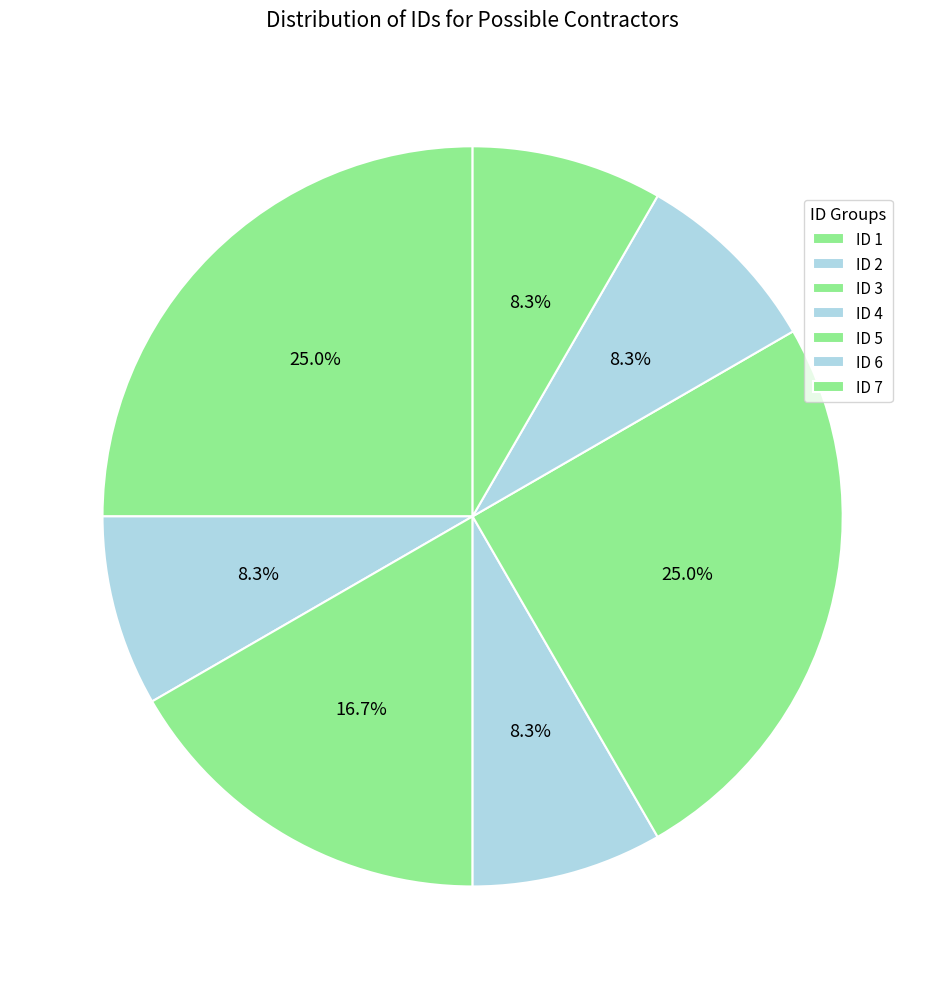

Which category has the smallest portion of the pie?

ID 1